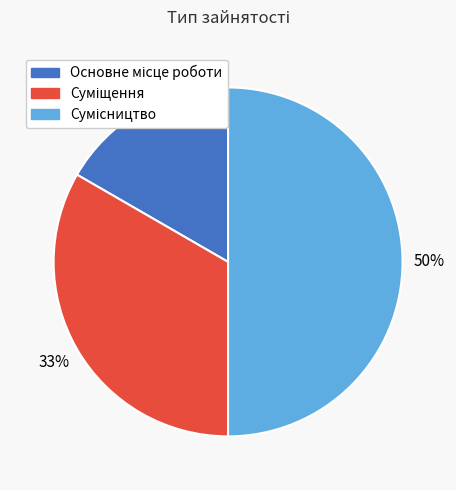

Count the number of slices in the pie.

3